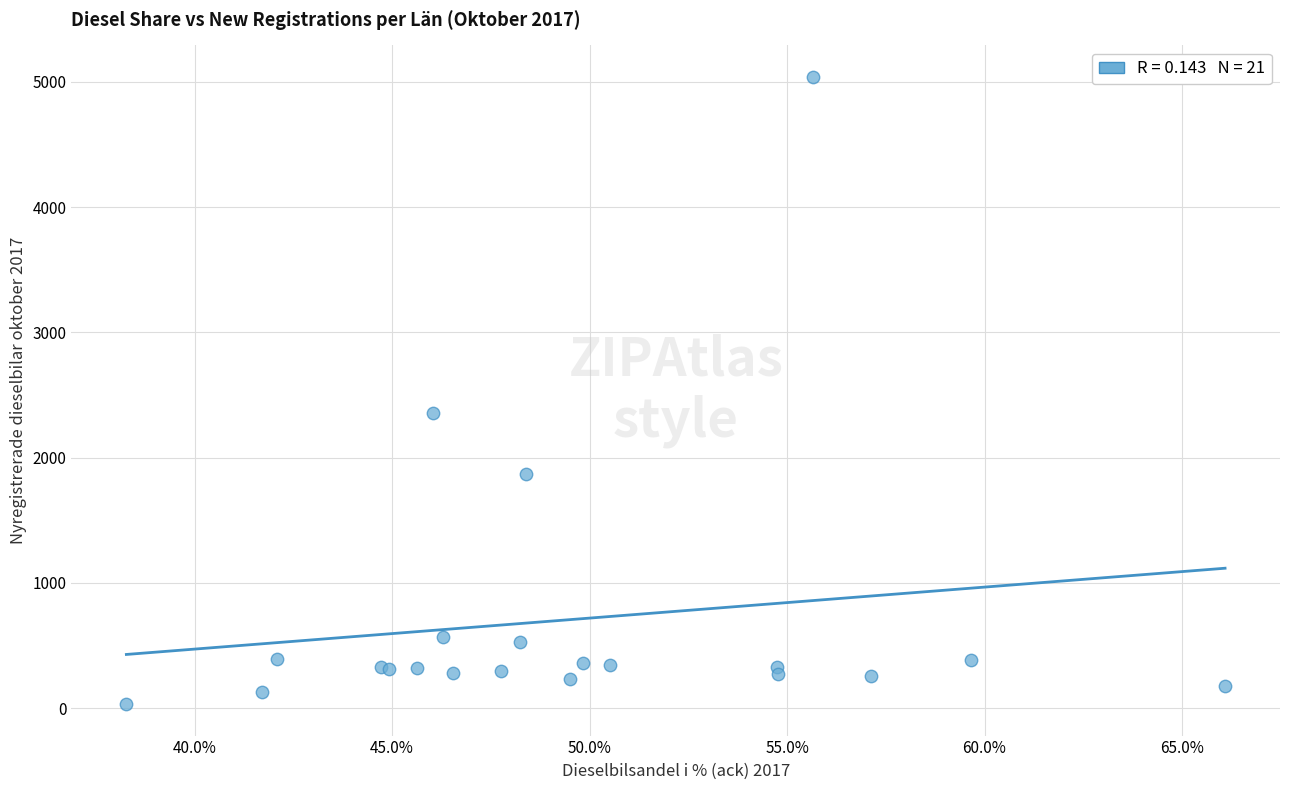

What Y value in the scatter plot is closest to 2536?

2360